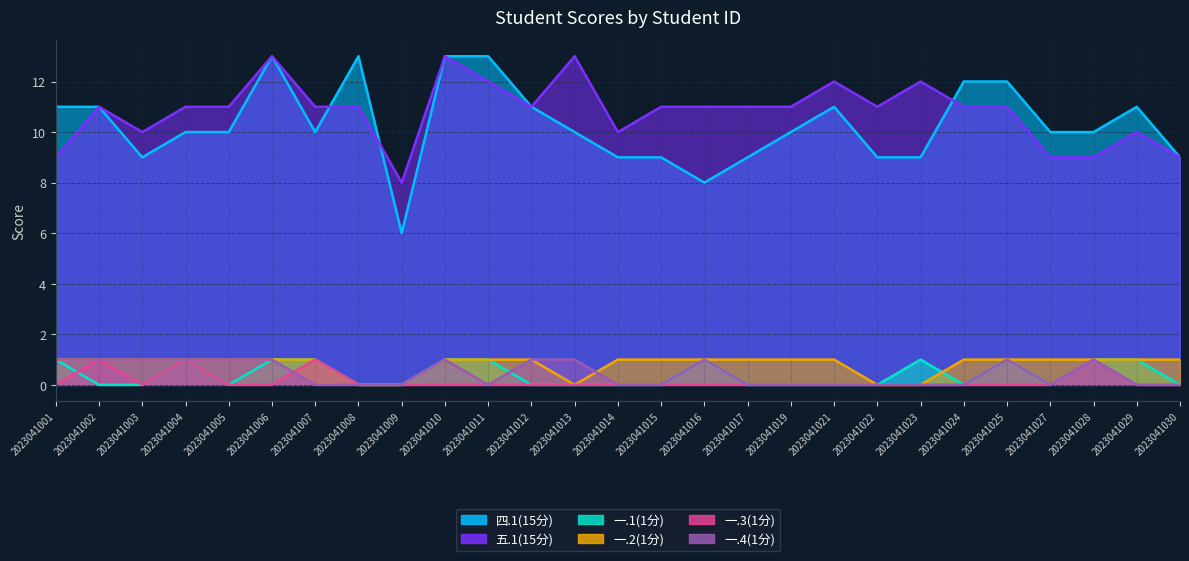

Reading left to right, transcribe all the data shown in this chart.

四.1(15分): 2023041001=11	2023041002=11	2023041003=9	2023041004=10	2023041005=10	2023041006=13	2023041007=10	2023041008=13	2023041009=6	2023041010=13	2023041011=13	2023041012=11	2023041013=10	2023041014=9	2023041015=9	2023041016=8	2023041017=9	2023041019=10	2023041021=11	2023041022=9	2023041023=9	2023041024=12	2023041025=12	2023041027=10	2023041028=10	2023041029=11	2023041030=9
五.1(15分): 2023041001=9	2023041002=11	2023041003=10	2023041004=11	2023041005=11	2023041006=13	2023041007=11	2023041008=11	2023041009=8	2023041010=13	2023041011=12	2023041012=11	2023041013=13	2023041014=10	2023041015=11	2023041016=11	2023041017=11	2023041019=11	2023041021=12	2023041022=11	2023041023=12	2023041024=11	2023041025=11	2023041027=9	2023041028=9	2023041029=10	2023041030=9
一.1(1分): 2023041001=1	2023041002=0	2023041003=0	2023041004=1	2023041005=0	2023041006=1	2023041007=1	2023041008=0	2023041009=0	2023041010=1	2023041011=1	2023041012=0	2023041013=0	2023041014=0	2023041015=0	2023041016=1	2023041017=0	2023041019=0	2023041021=0	2023041022=0	2023041023=1	2023041024=0	2023041025=1	2023041027=0	2023041028=1	2023041029=1	2023041030=0
一.2(1分): 2023041001=1	2023041002=1	2023041003=1	2023041004=1	2023041005=1	2023041006=1	2023041007=1	2023041008=0	2023041009=0	2023041010=1	2023041011=1	2023041012=1	2023041013=0	2023041014=1	2023041015=1	2023041016=1	2023041017=1	2023041019=1	2023041021=1	2023041022=0	2023041023=0	2023041024=1	2023041025=1	2023041027=1	2023041028=1	2023041029=1	2023041030=1
一.3(1分): 2023041001=0	2023041002=1	2023041003=0	2023041004=1	2023041005=0	2023041006=0	2023041007=1	2023041008=0	2023041009=0	2023041010=0	2023041011=0	2023041012=0	2023041013=0	2023041014=0	2023041015=0	2023041016=0	2023041017=0	2023041019=0	2023041021=0	2023041022=0	2023041023=0	2023041024=0	2023041025=0	2023041027=0	2023041028=1	2023041029=0	2023041030=0
一.4(1分): 2023041001=1	2023041002=1	2023041003=1	2023041004=1	2023041005=1	2023041006=1	2023041007=0	2023041008=0	2023041009=0	2023041010=1	2023041011=0	2023041012=1	2023041013=1	2023041014=0	2023041015=0	2023041016=1	2023041017=0	2023041019=0	2023041021=0	2023041022=0	2023041023=0	2023041024=0	2023041025=1	2023041027=0	2023041028=1	2023041029=0	2023041030=0